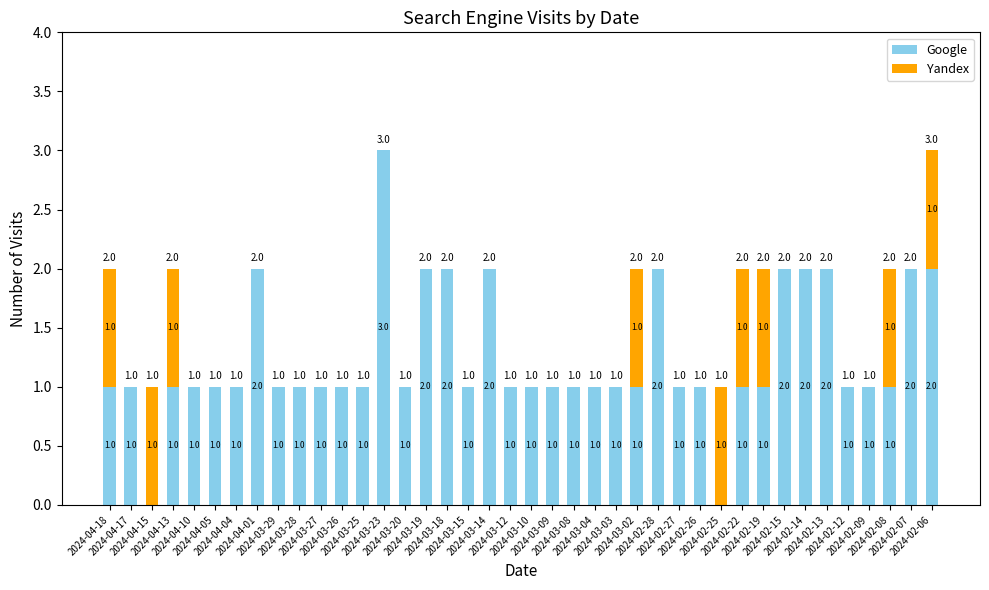

What is the highest value of the Google series?

3